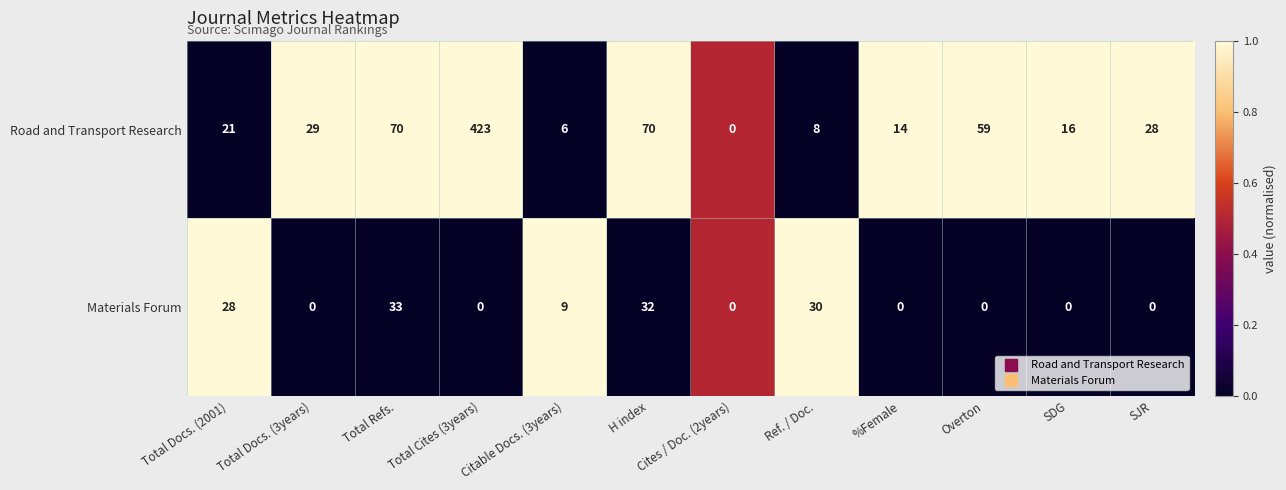

Is it true that Materials Forum equals 32 at H index?

True